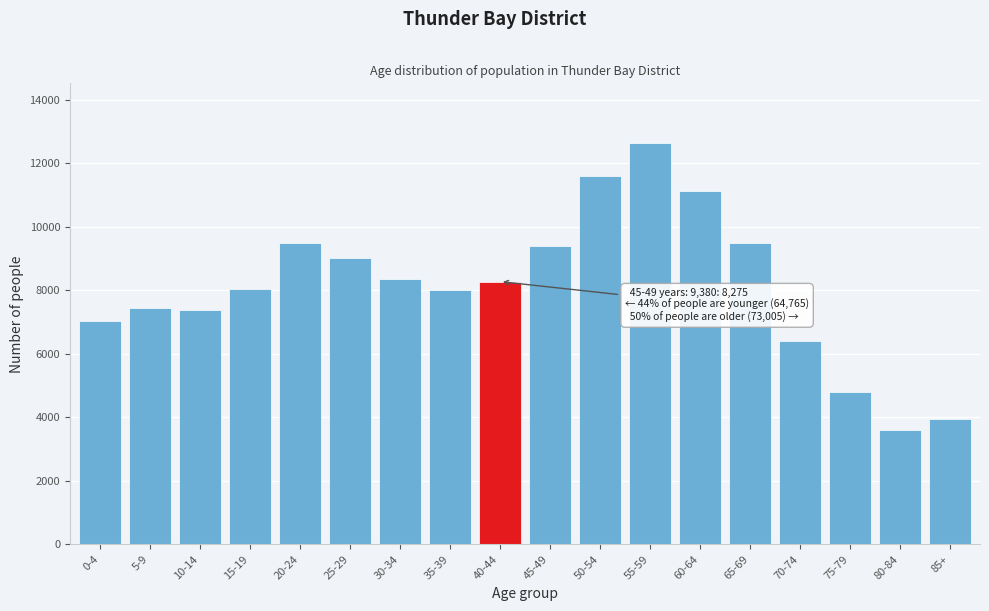

What is the label of the 3rd bar from the right?

75-79